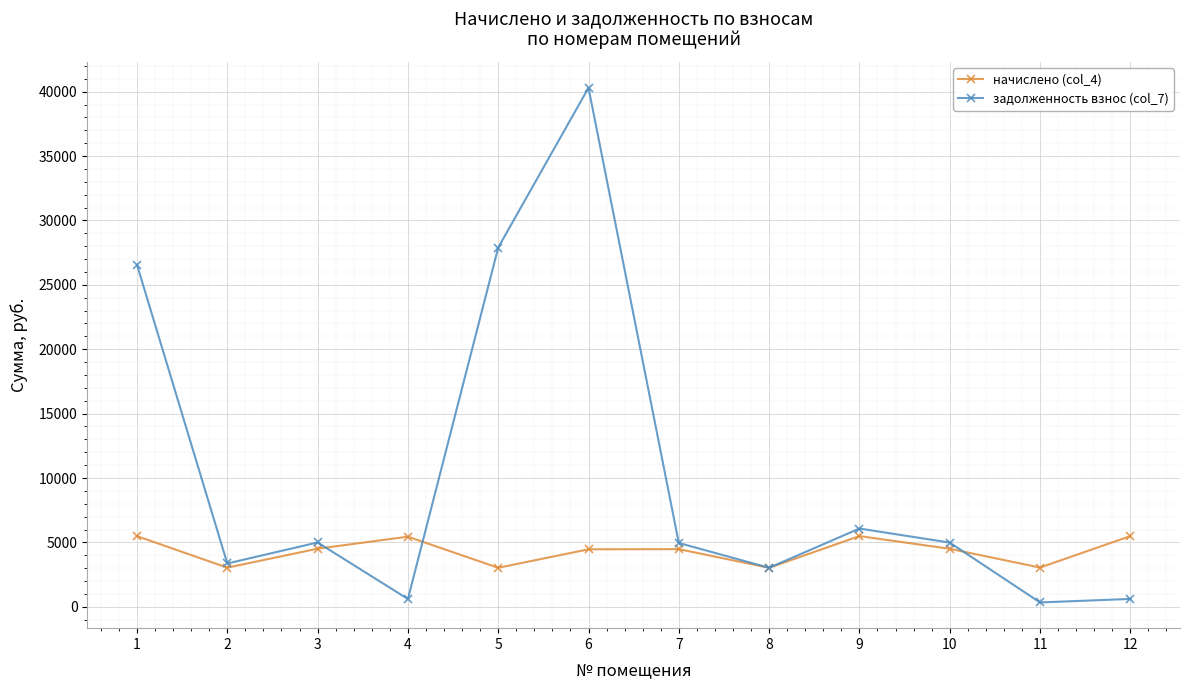

The начислено (col_4) series shows 5489.7 at 1. True or false?

True